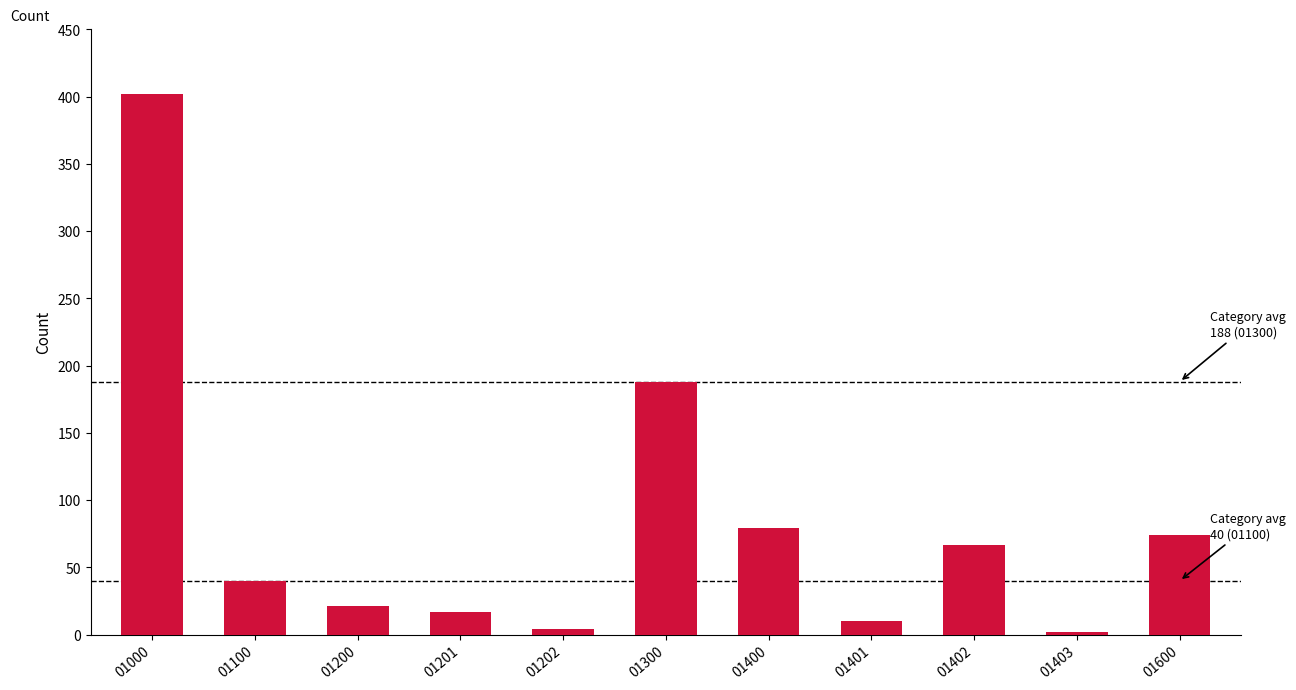

Reading left to right, what are all the values shown in this chart?

01000=402	01100=40	01200=21	01201=17	01202=4	01300=188	01400=79	01401=10	01402=67	01403=2	01600=74